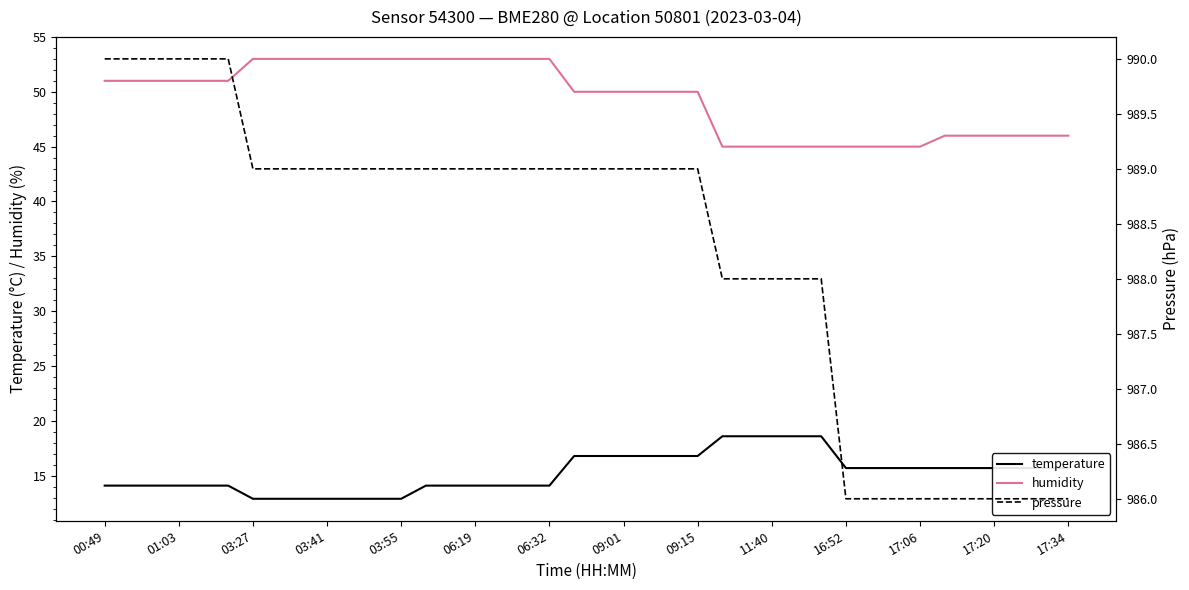

True or false: pressure and temperature intersect in this chart.

False